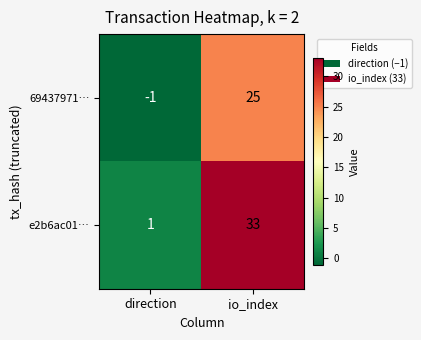

Rank the series by their maximum value, from lowest to highest.

69437971…, e2b6ac01…